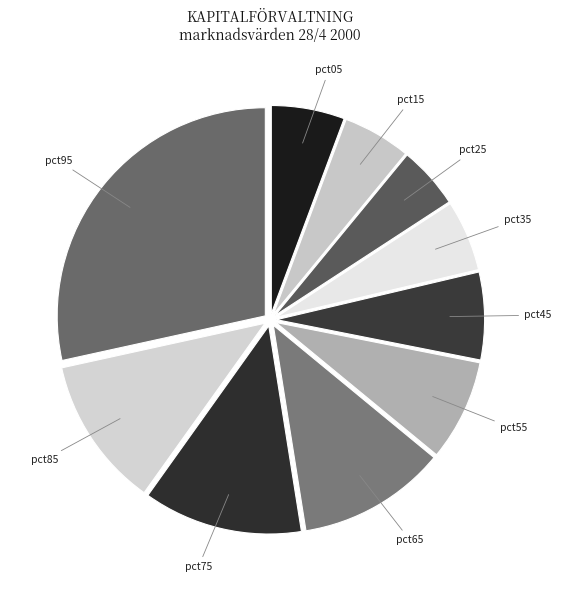

What is the largest slice in the pie chart?

pct95